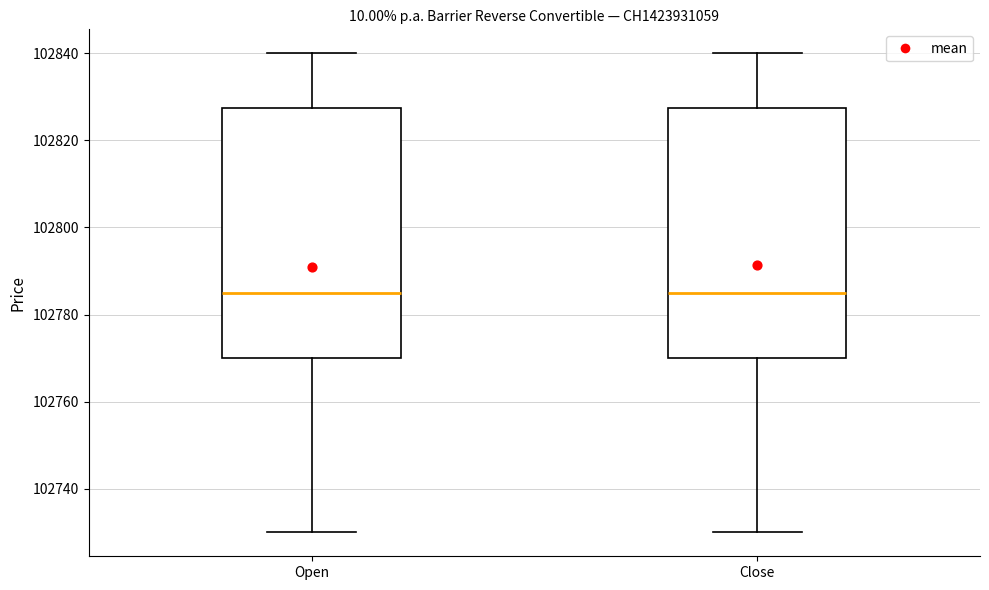

Where does the upper whisker of the box for Close end on the y-axis? The values are not printed on the chart, so give them approximately, as read against the axis.

102840